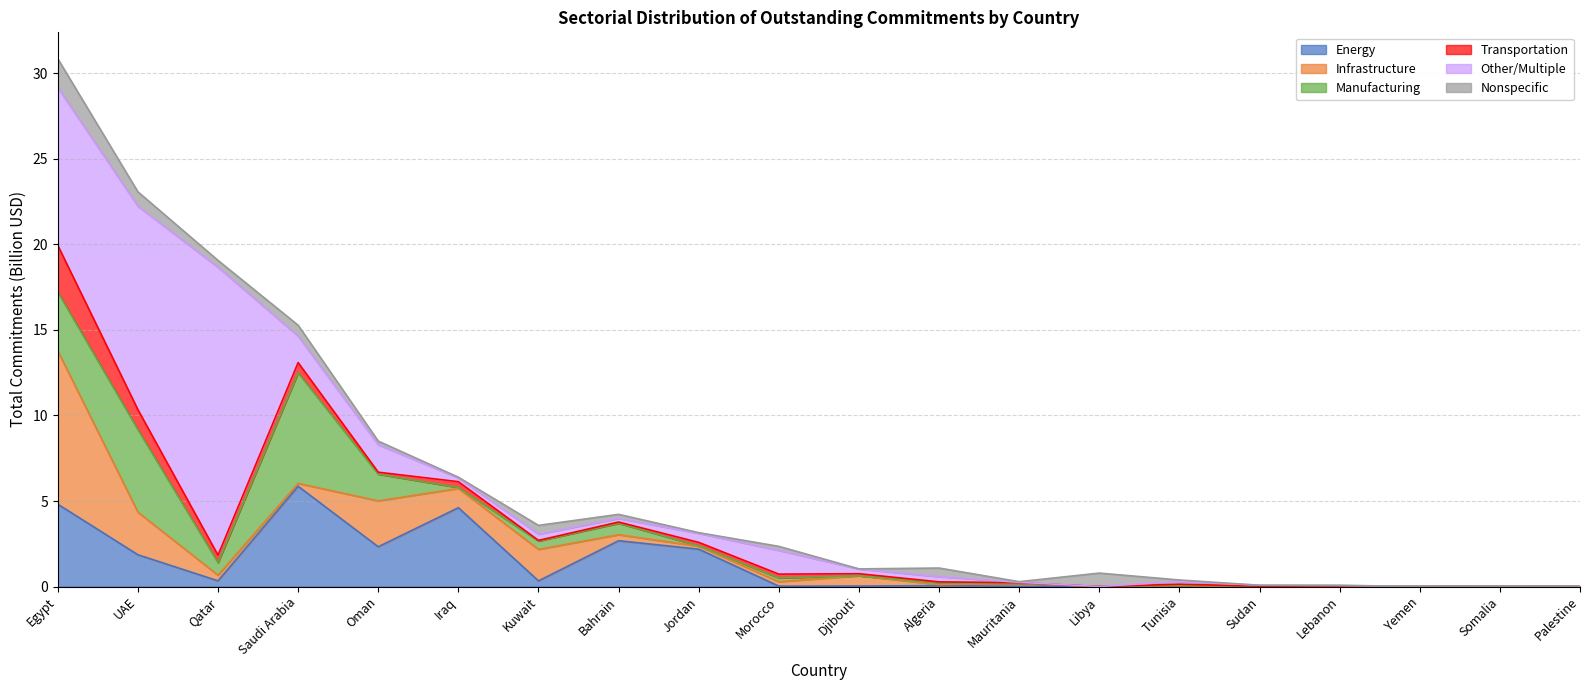

How many data points does each series have?

20